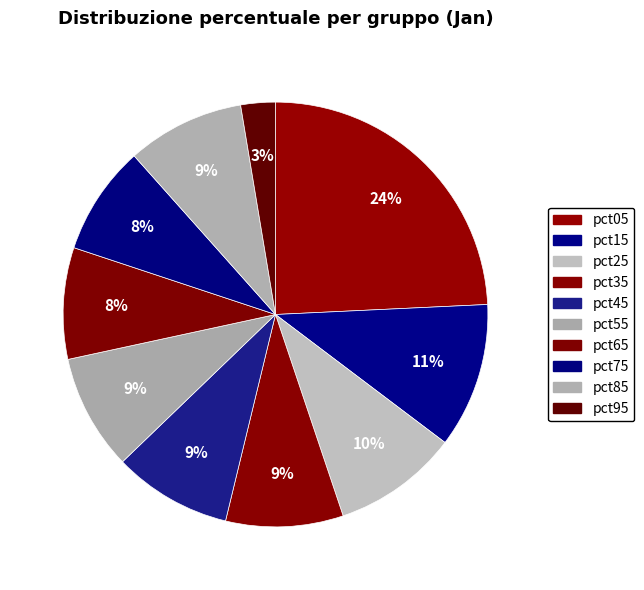

Which slice is the smallest?

pct95